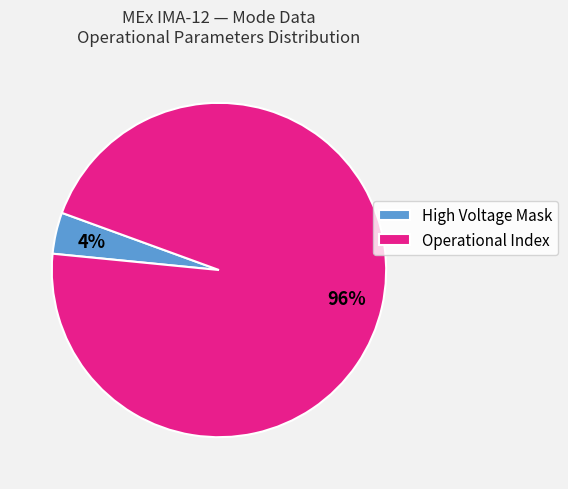

To the nearest percent, what percentage of the pie is Operational Index?

96%